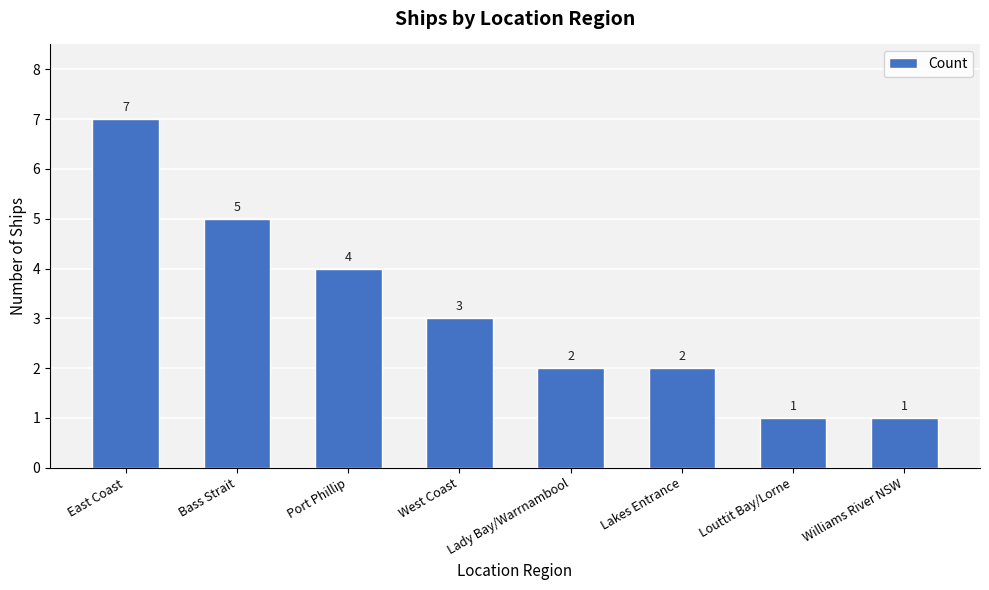

What is the sum of the values at Port Phillip and Louttit Bay/Lorne?

5